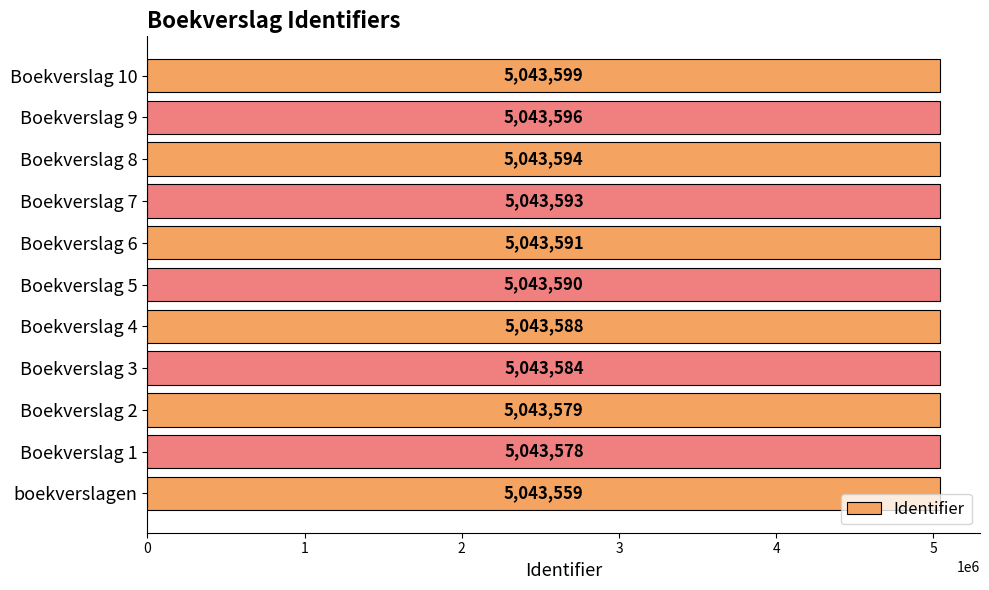

List the labels in order of value, smallest first.

boekverslagen, Boekverslag 1, Boekverslag 2, Boekverslag 3, Boekverslag 4, Boekverslag 5, Boekverslag 6, Boekverslag 7, Boekverslag 8, Boekverslag 9, Boekverslag 10